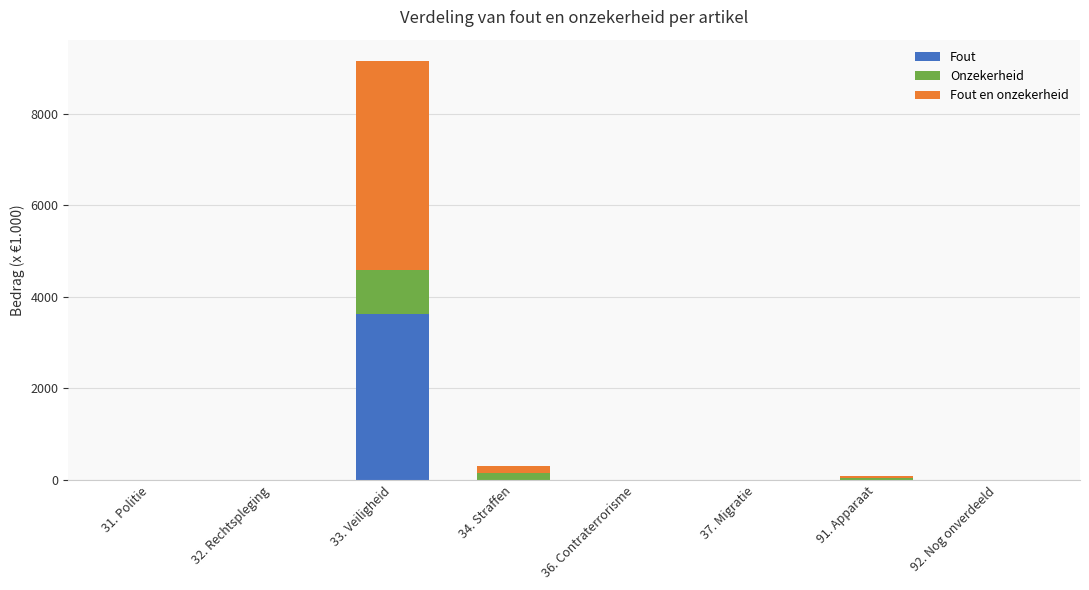

Reading right to left, transcribe the values for Fout.

92. Nog onverdeeld=0	91. Apparaat=0	37. Migratie=0	36. Contraterrorisme=0	34. Straffen=0	33. Veiligheid=3622	32. Rechtspleging=0	31. Politie=0